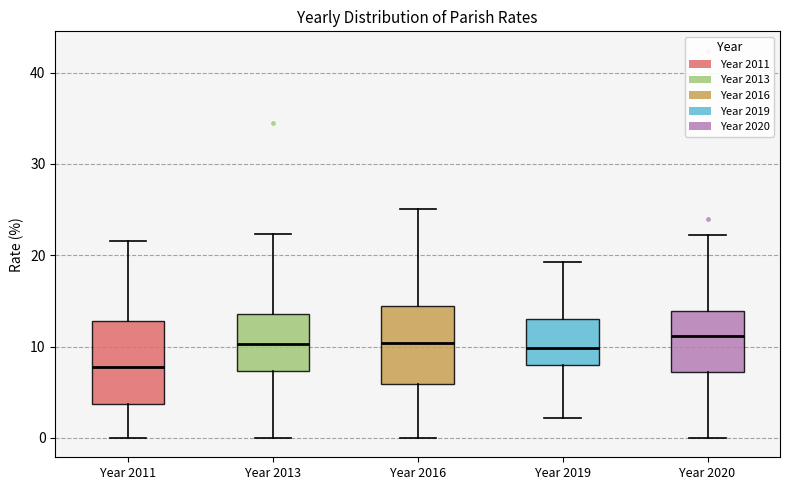

Where does the median line of the box for Year 2020 sit on the y-axis? The values are not printed on the chart, so give them approximately, as read against the axis.

11